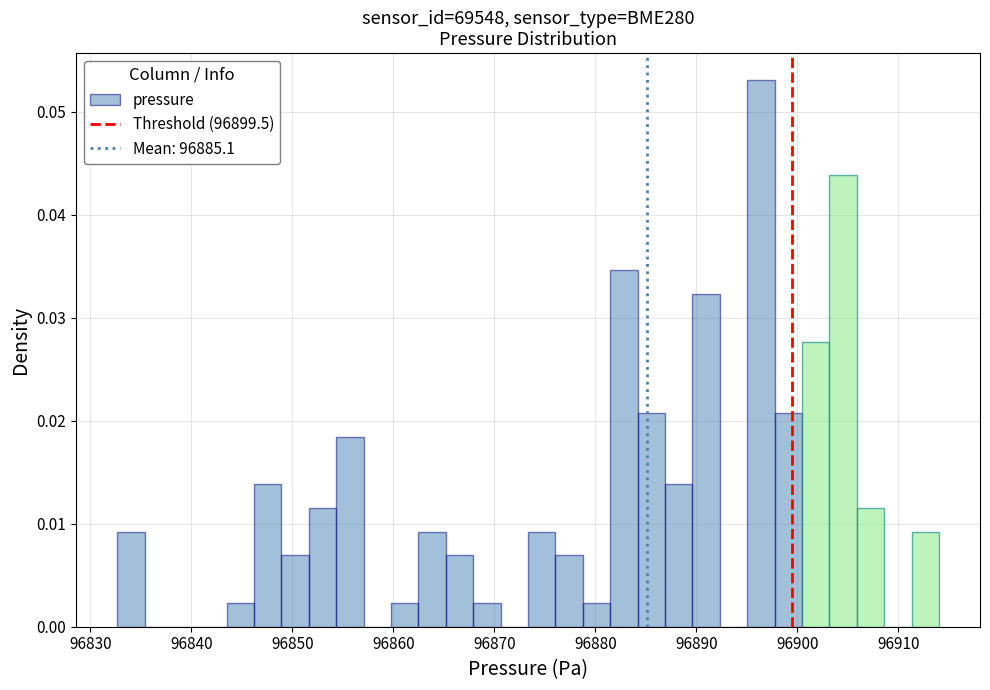

Read against the x-axis, roughly where is the centre of the tallest bar?

96896